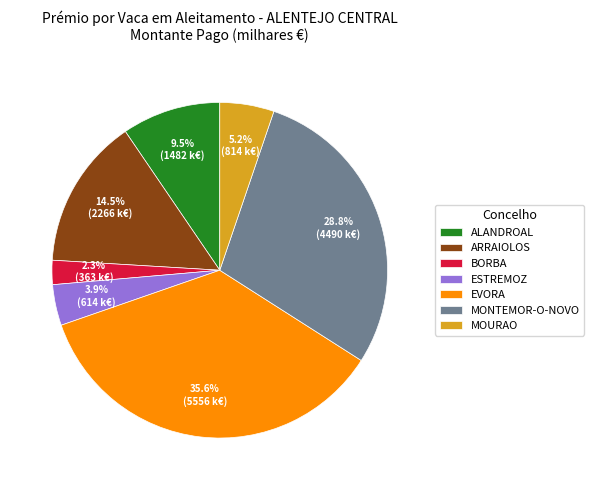

What percentage is the EVORA slice, to the nearest percent?

36%